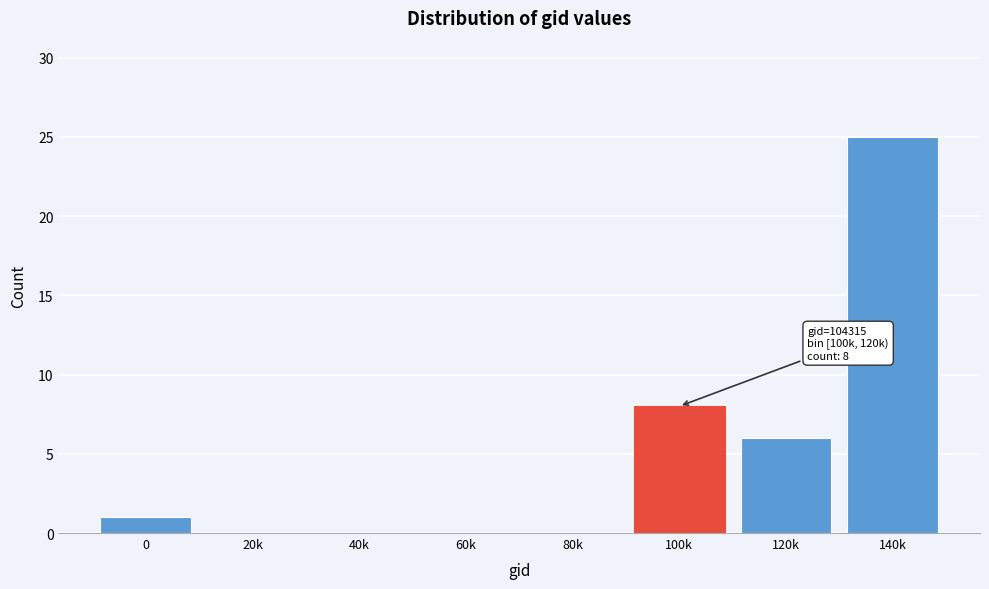

Reading left to right, list all the values displayed in this chart.

0=1	20k=0	40k=0	60k=0	80k=0	100k=8	120k=6	140k=25